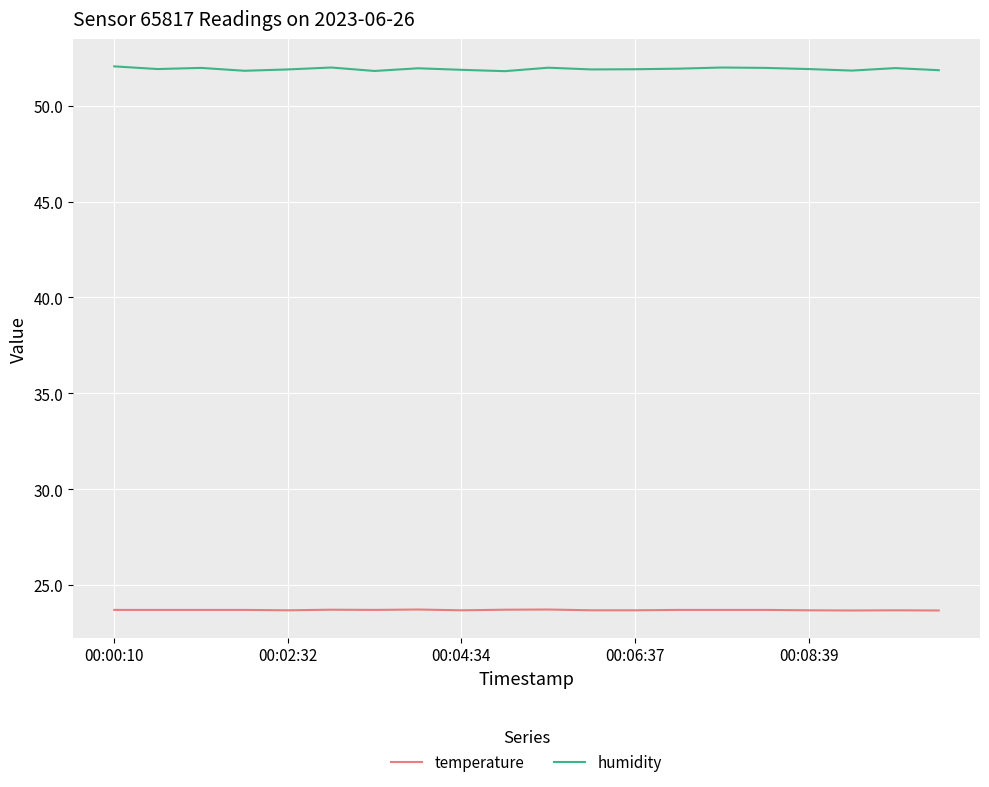

Which series has the largest range (max minus min)?

humidity